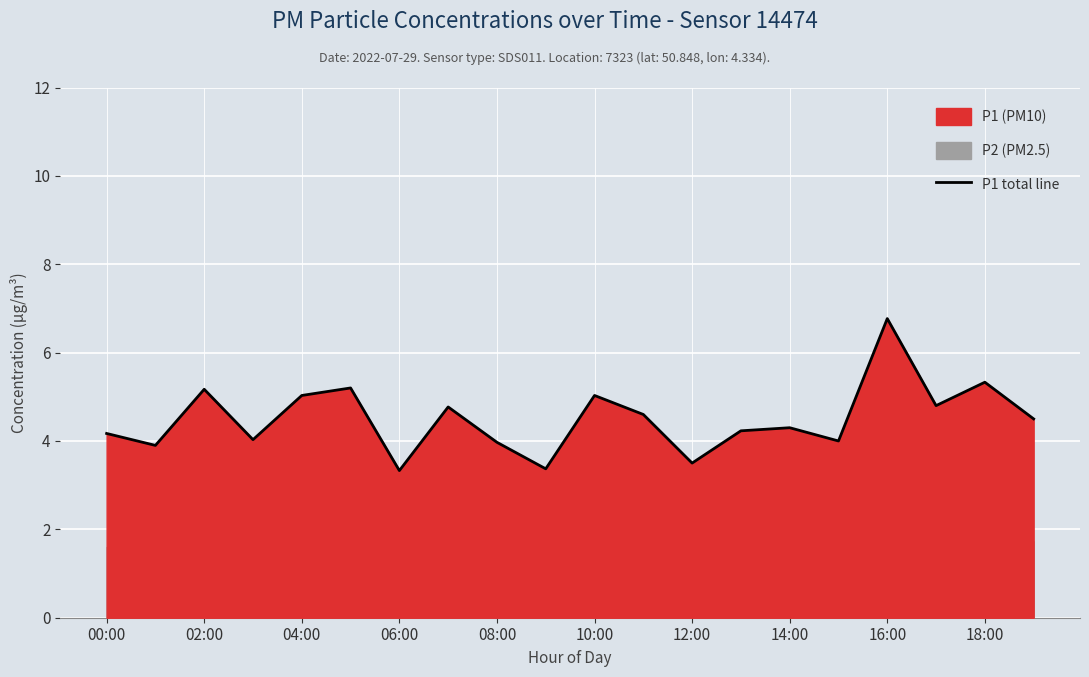

What is the value of the 15th point from the left?

4.3